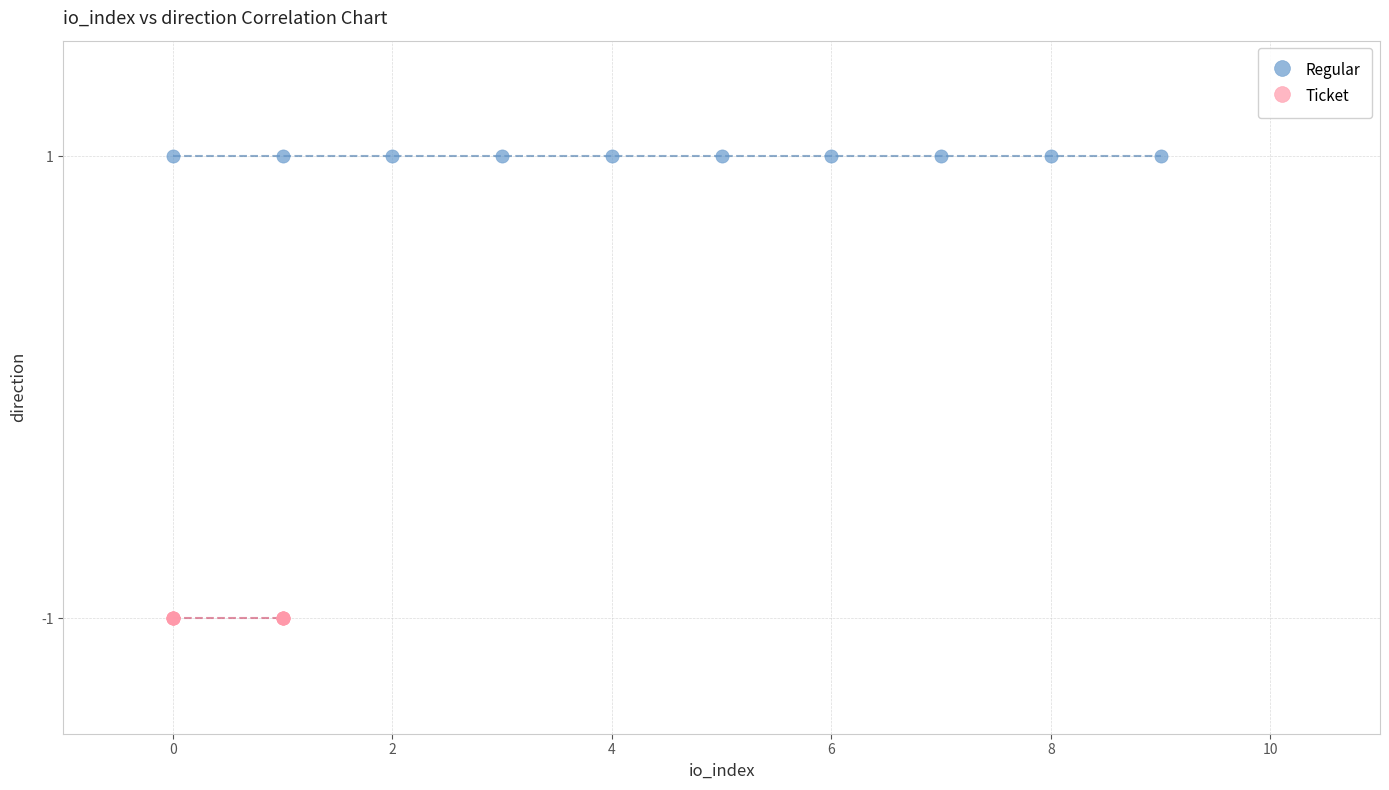

Which series reaches the maximum Y coordinate?

Regular